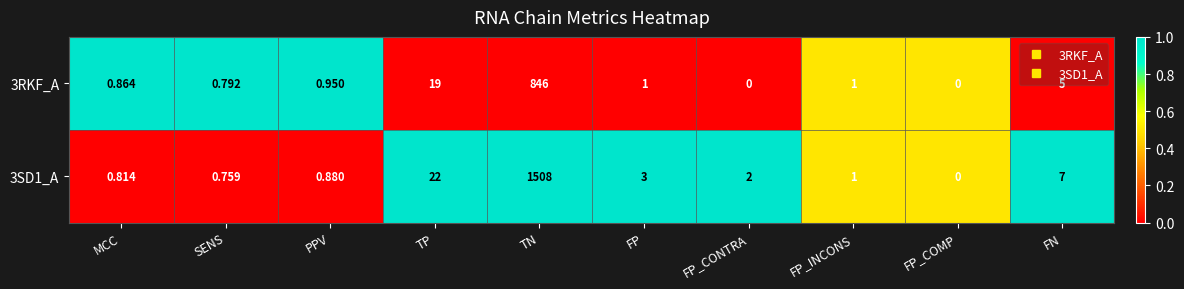

List the series in order of their overall mean, highest first.

3SD1_A, 3RKF_A